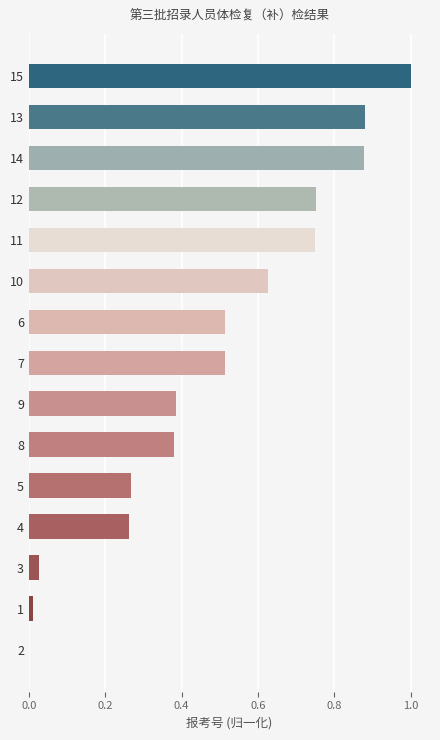

Are the bars horizontal?

Yes